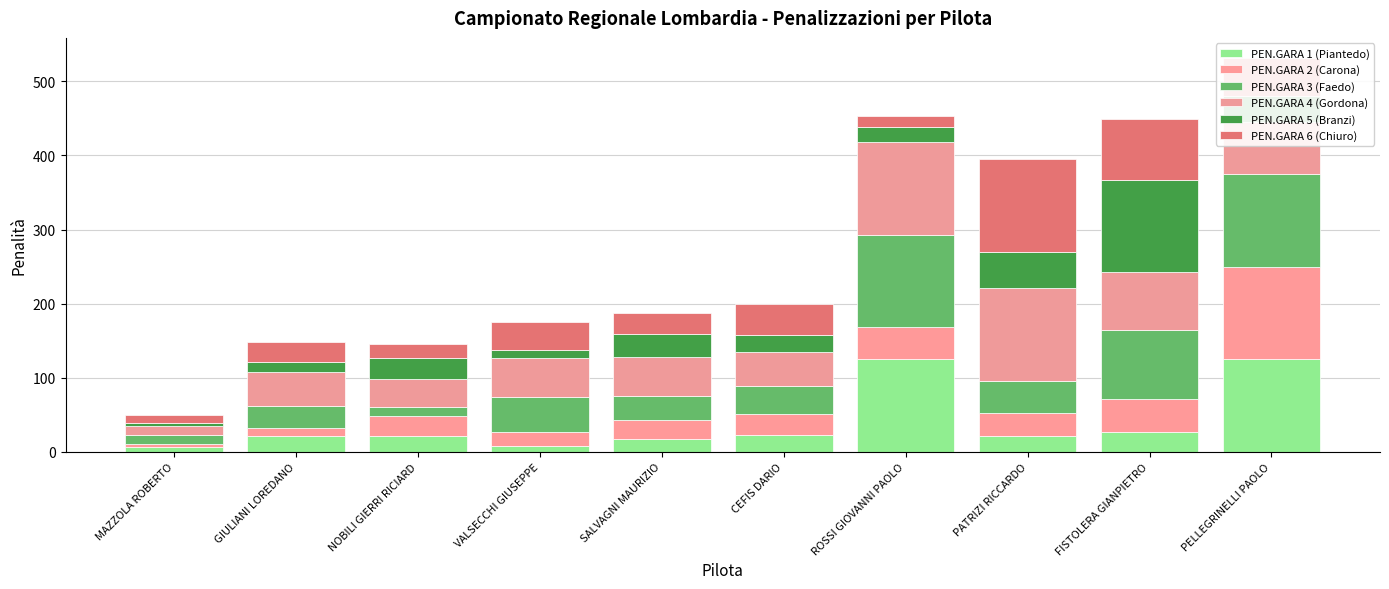

How many bars are there in total?

10